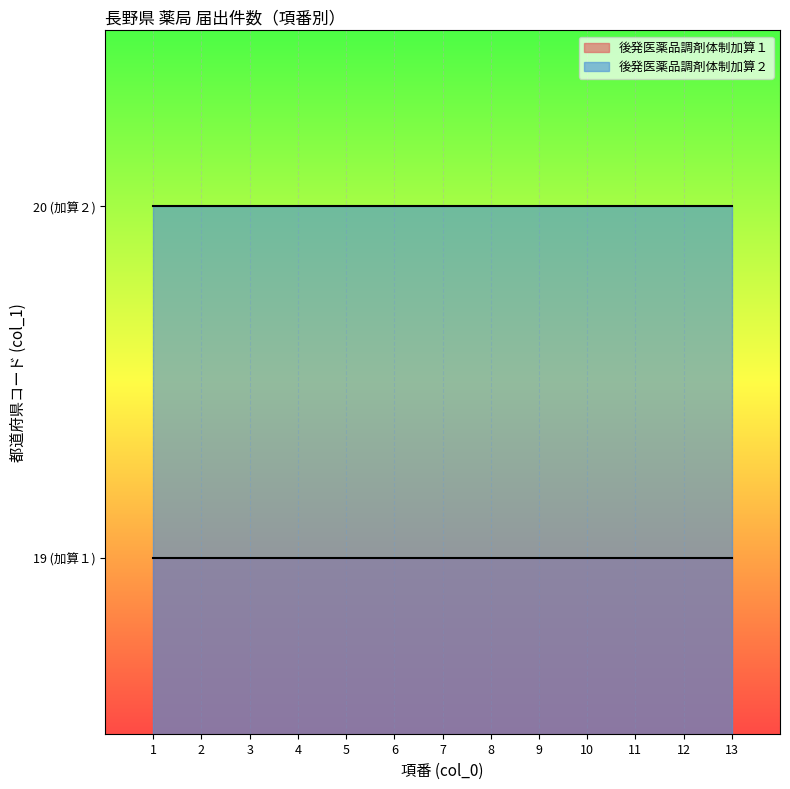

The 後発医薬品調剤体制加算１ series shows 33 at 2. True or false?

False